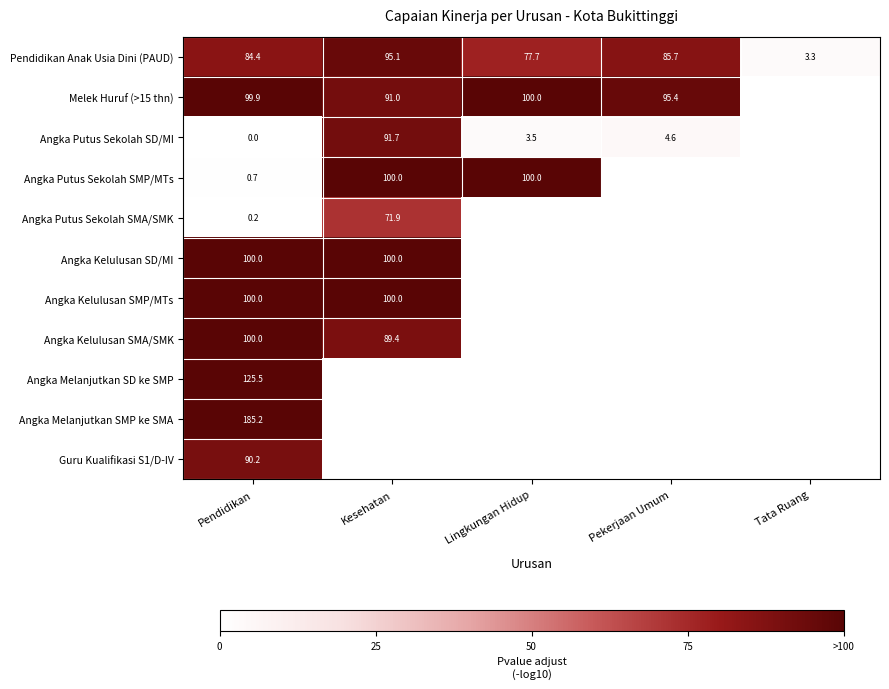

What is the sum of the Pendidikan Anak Usia Dini (PAUD) values at Pendidikan and Lingkungan Hidup?

162.1